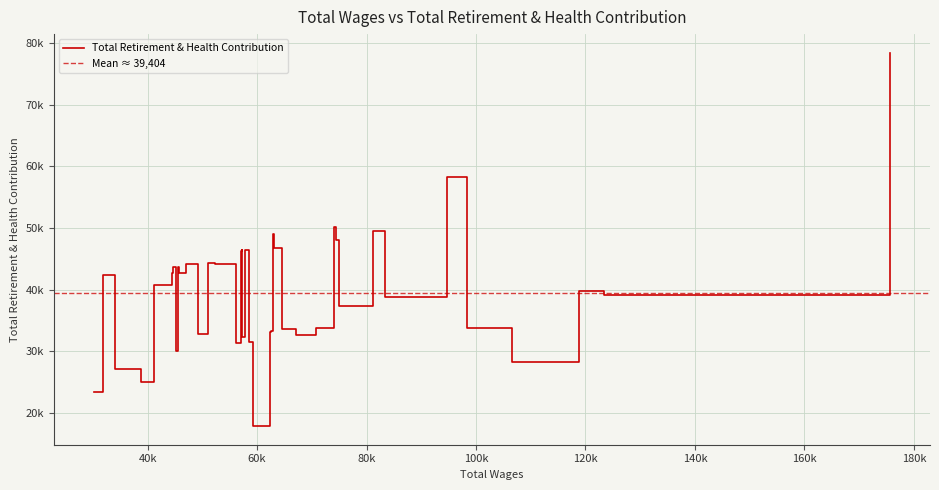

Approximately how many times larger is the value at 7 compared to 31?

1.1